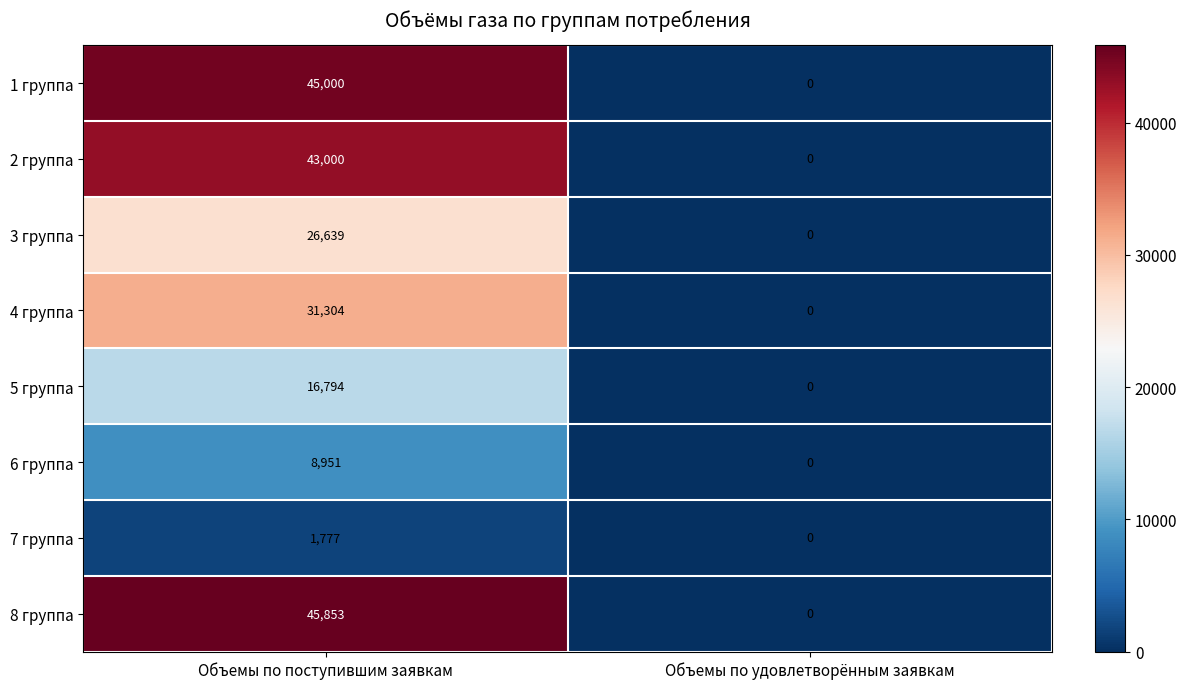

The 6 группа series shows 0 at Объемы по удовлетворённым заявкам. True or false?

True